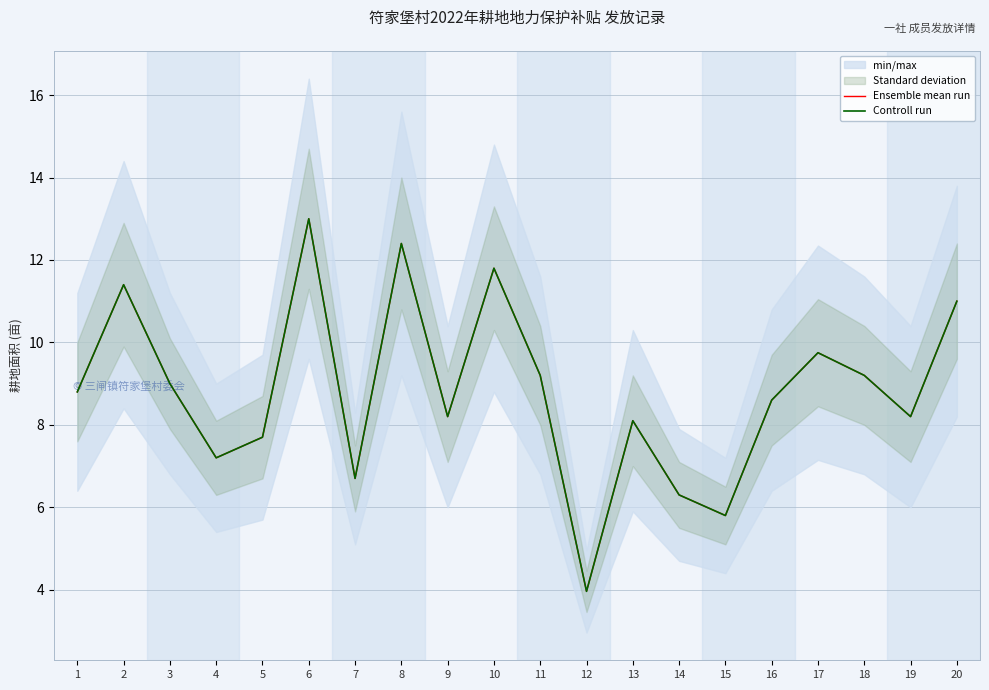

In Ensemble mean run, how many points are higher than both neighbors (excluding endpoints)?

6